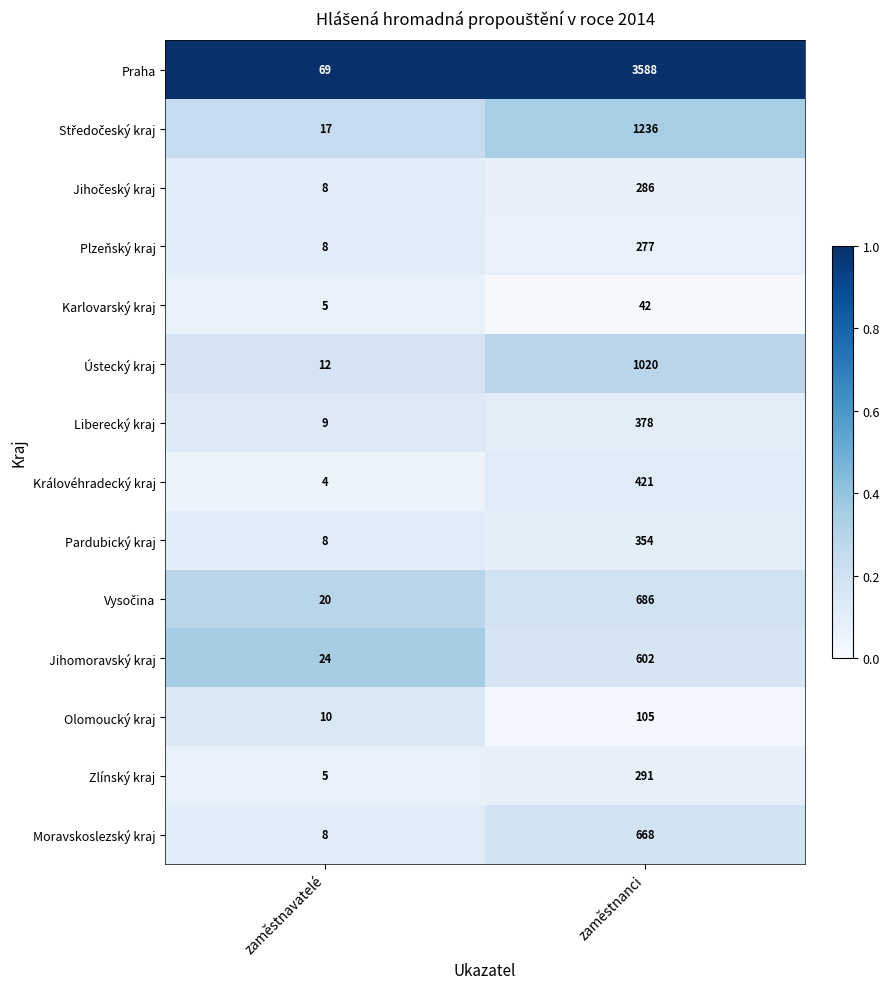

Count the number of categories in the chart.

2